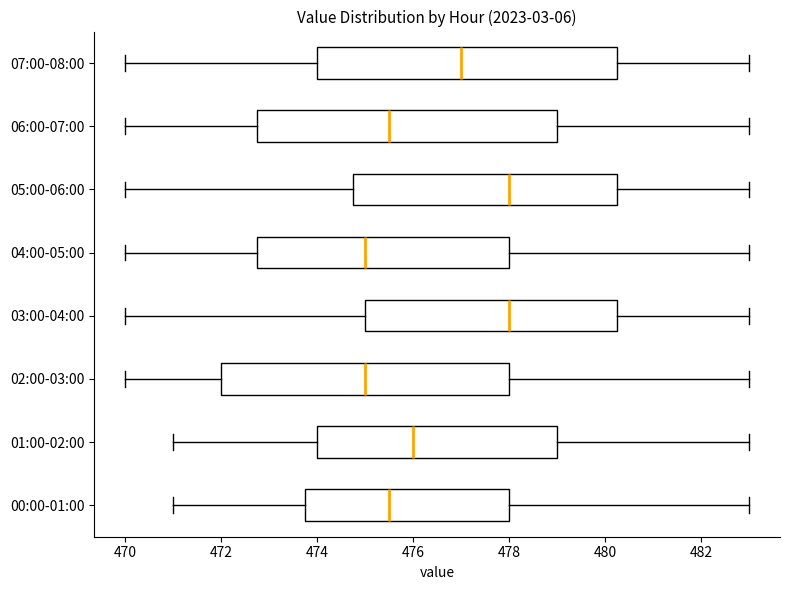

Where is the left edge of the box for 05:00-06:00 on the x-axis? The values are not printed on the chart, so give them approximately, as read against the axis.

474.8